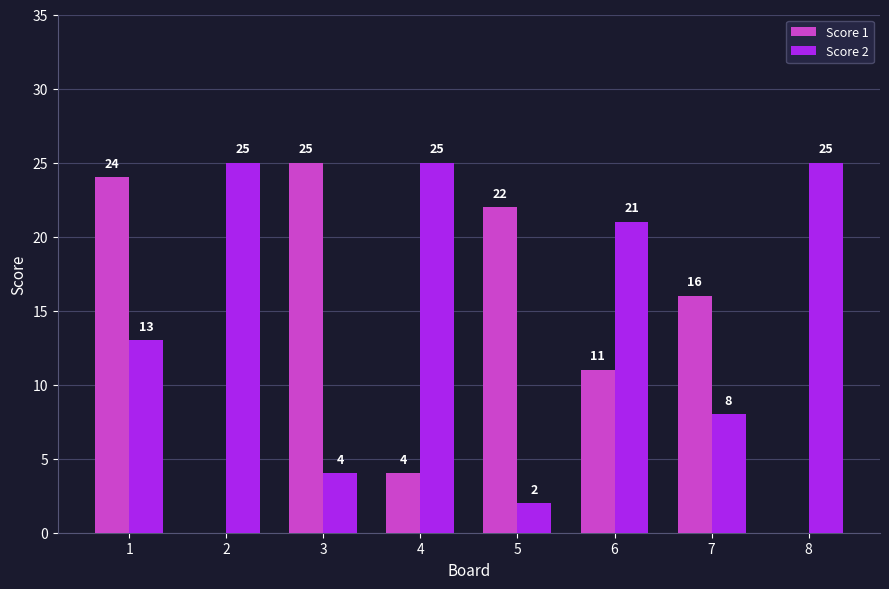

Reading left to right, extract all data points from this chart.

Score 1: 24	0	25	4	22	11	16	0
Score 2: 13	25	4	25	2	21	8	25